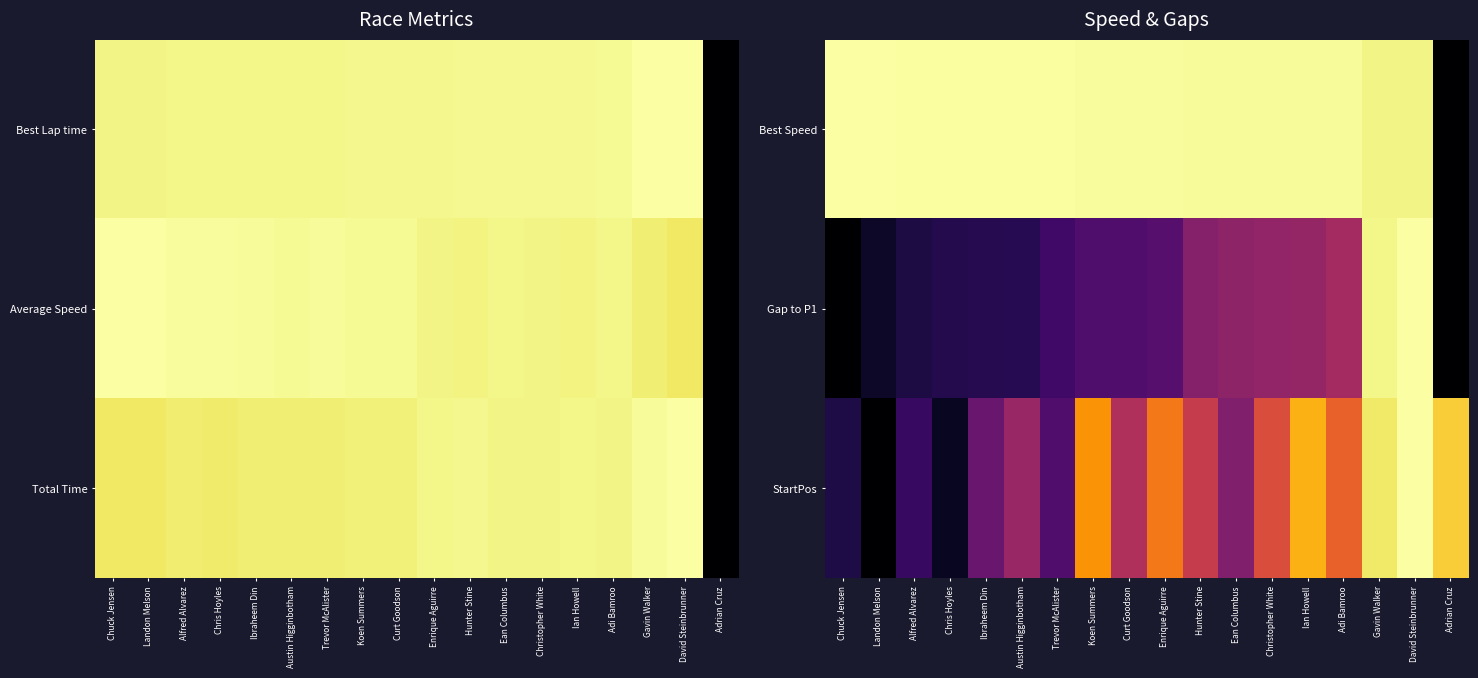

Where is Gap to P1 nearest to the value 0?

Chuck Jensen